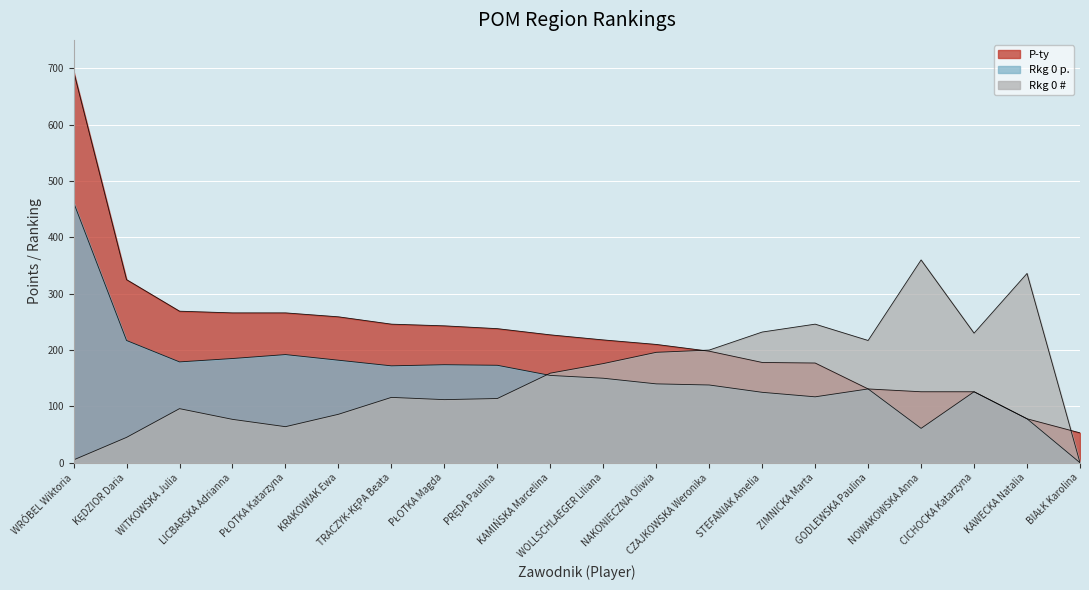

What is the maximum value shown in the chart?

695